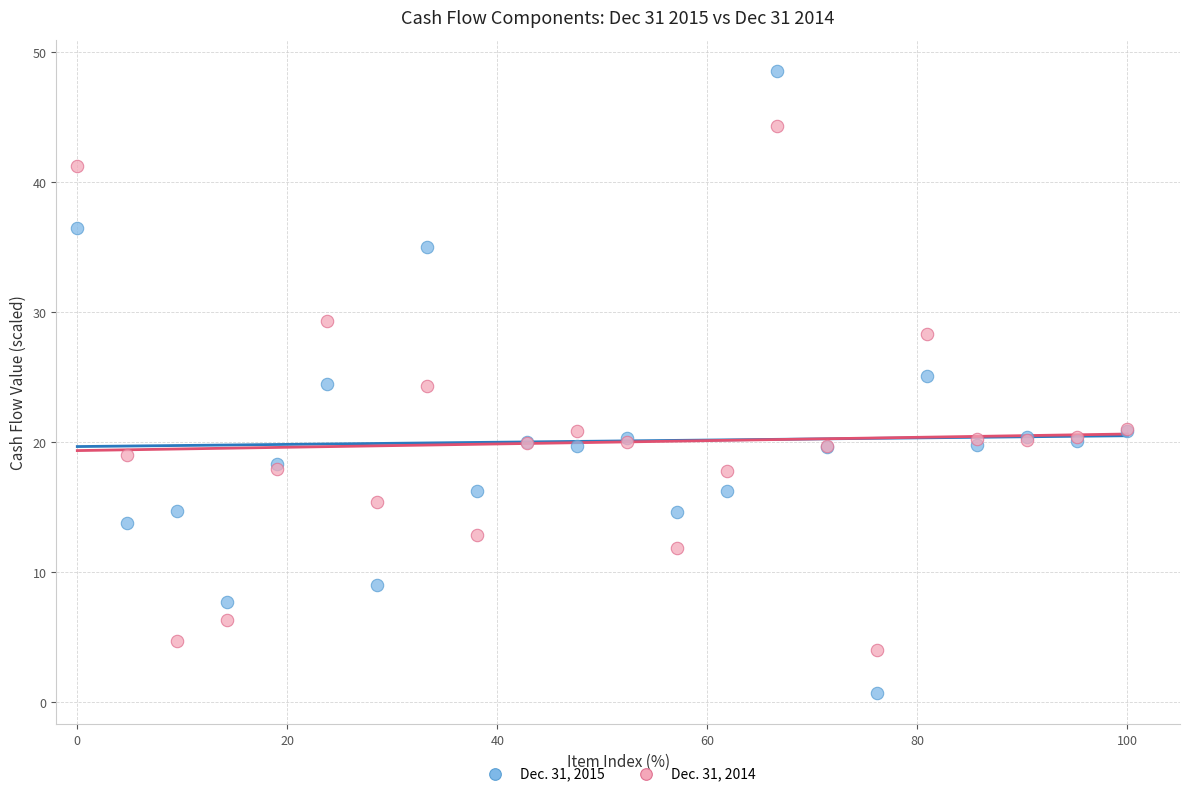

Which series reaches the minimum Y coordinate?

Dec. 31, 2015